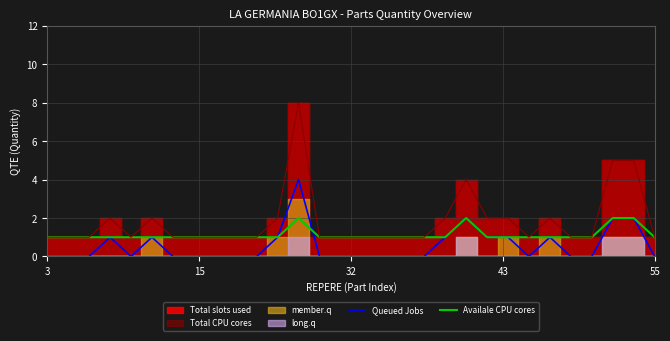

Between 17 and 10, which is larger?

17